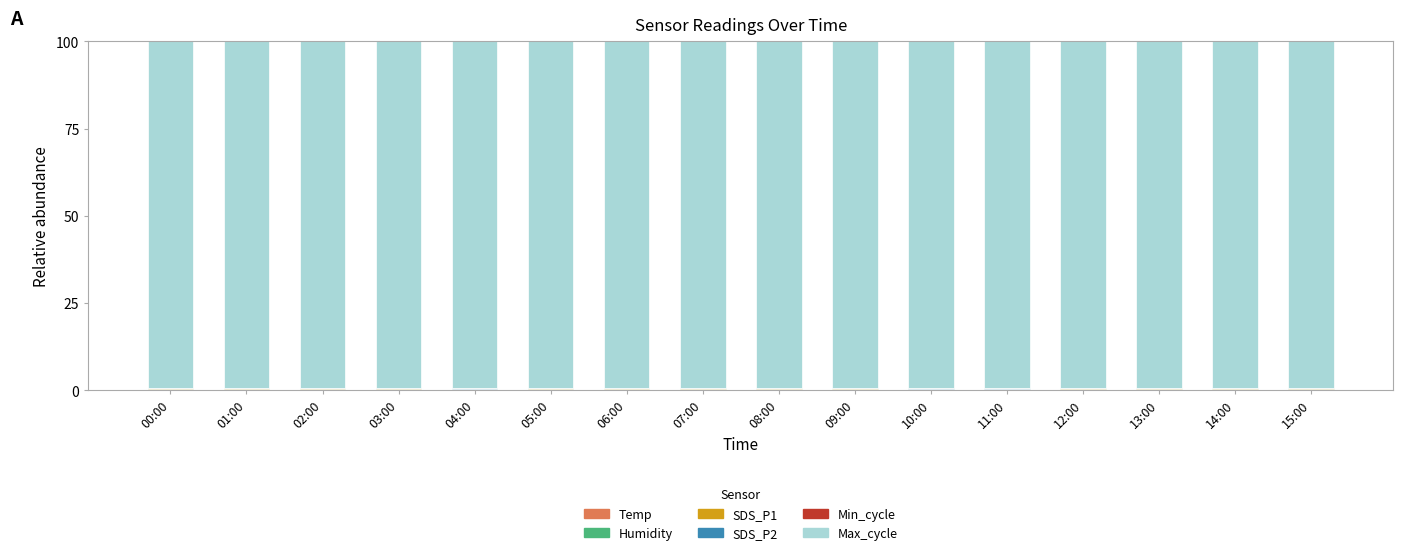

What position from the left is 01:00?

2